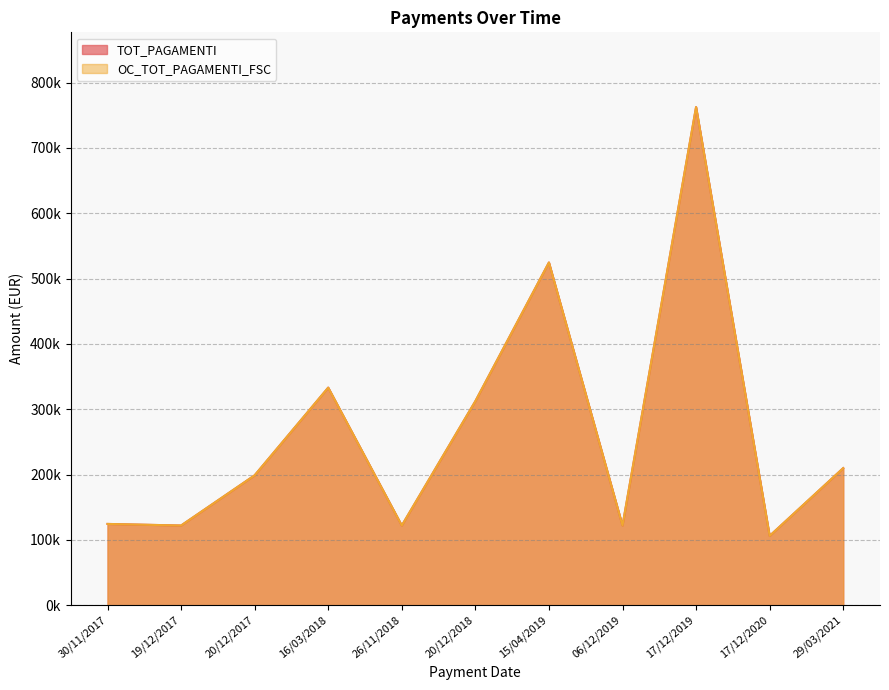

Which series has the largest total across all categories?

TOT_PAGAMENTI